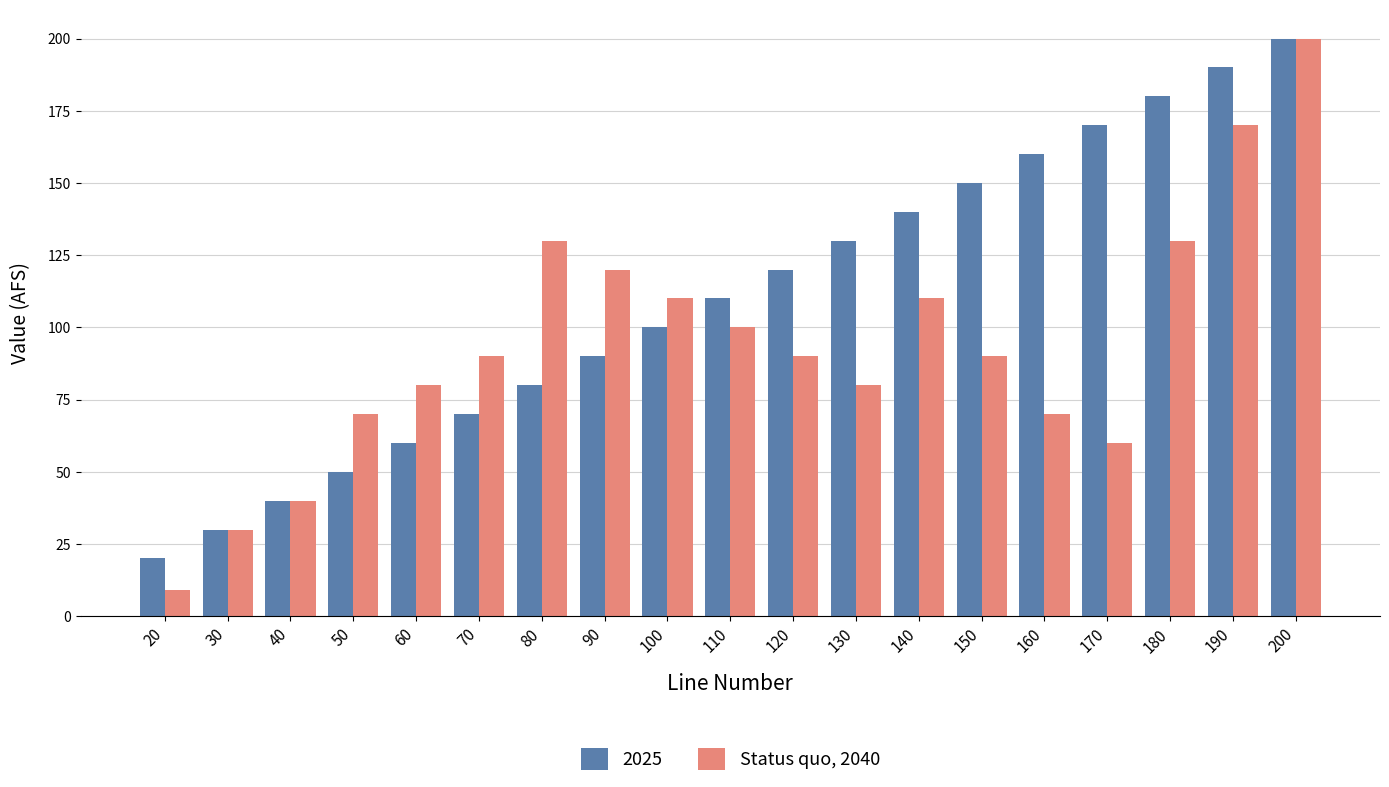

The Status quo, 2040 series shows 89 at 170. True or false?

False